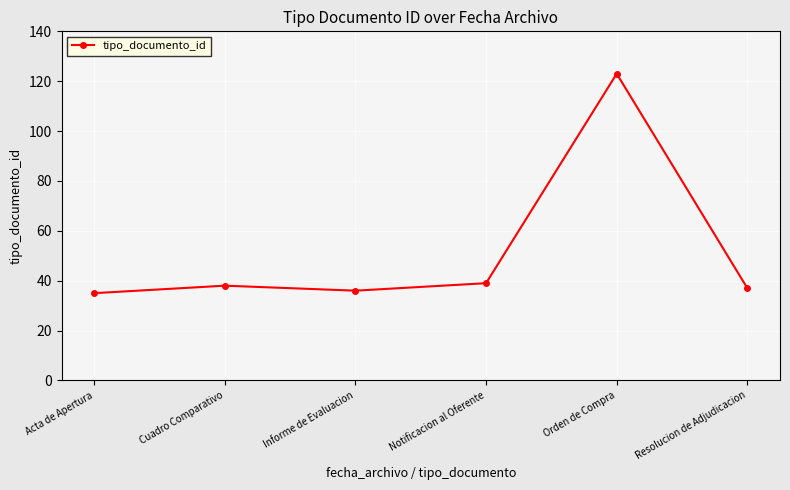

How many categories are shown in the chart?

6